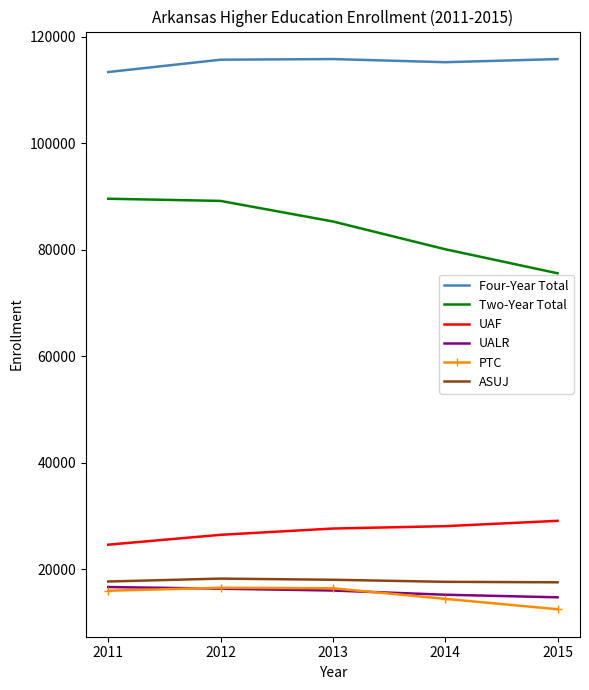

True or false: Four-Year Total and ASUJ intersect in this chart.

False